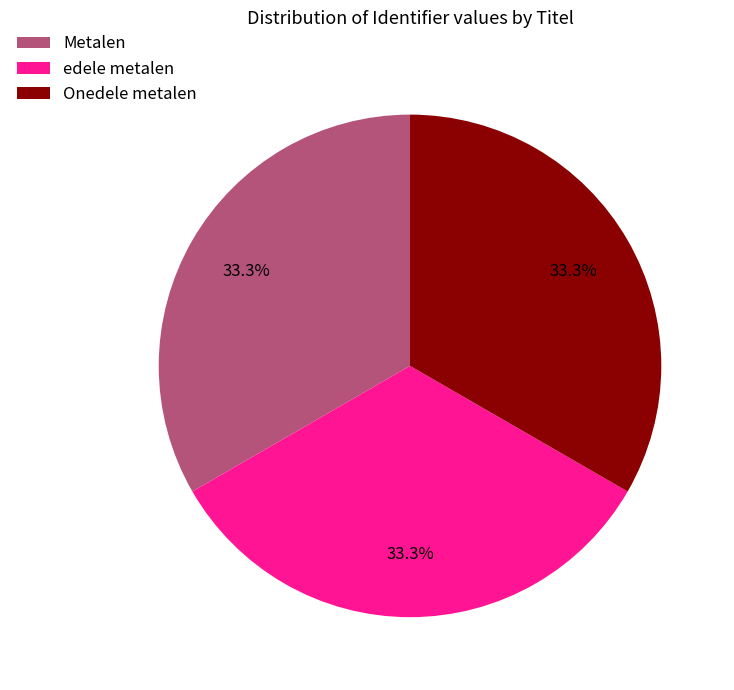

What is the ratio of the value at edele metalen to the value at Metalen?

1.0